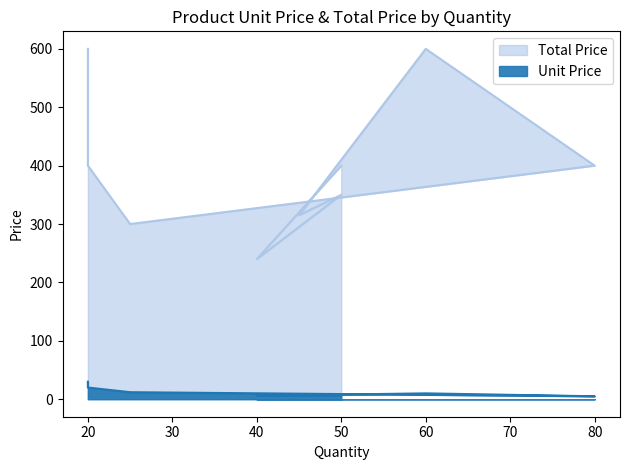

How many values in the Unit Price series exceed 8?

4